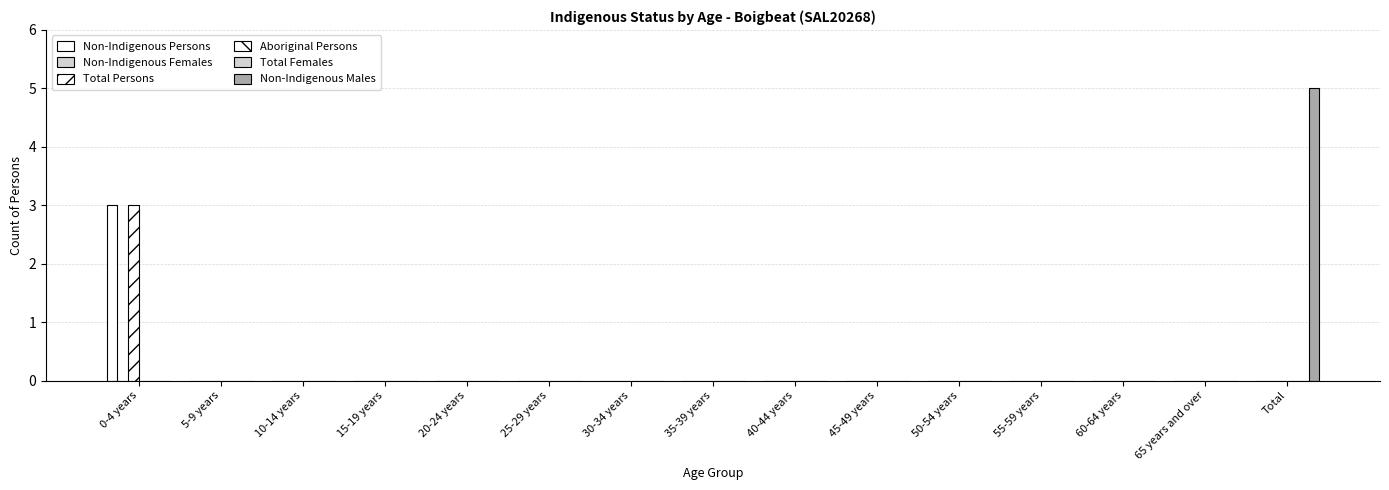

True or false: Non-Indigenous Males has a value of -3 at 30-34 years.

False